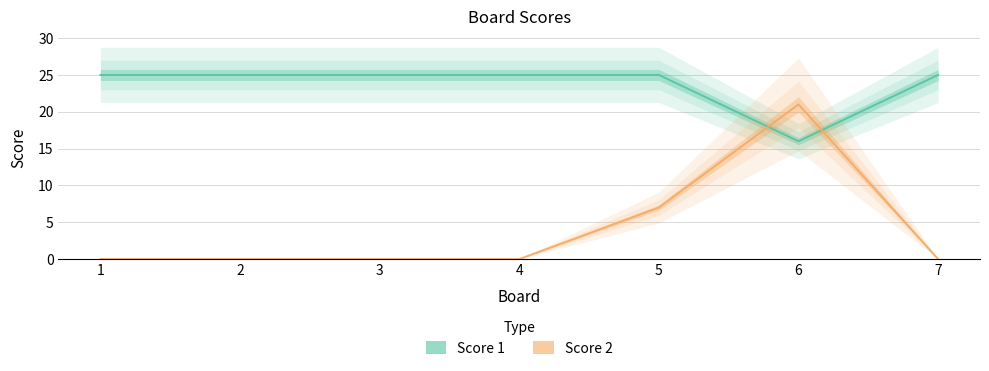

The Score 1 series shows 7 at 5. True or false?

False